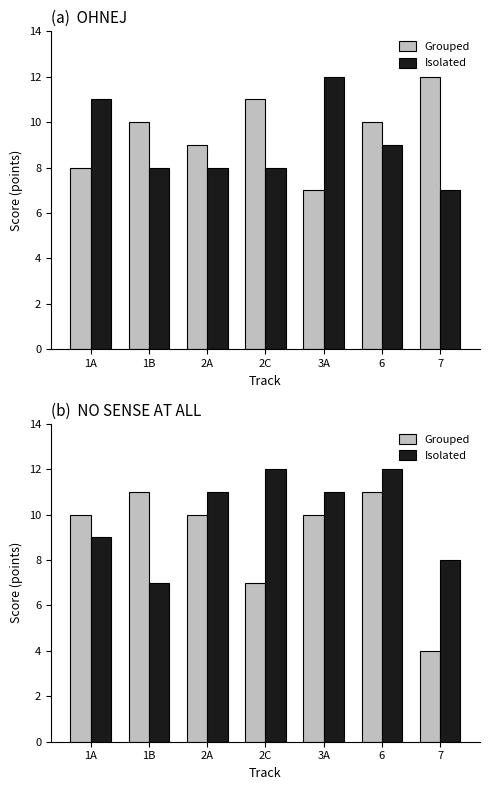

How many Grouped values are between 7 and 11?

6